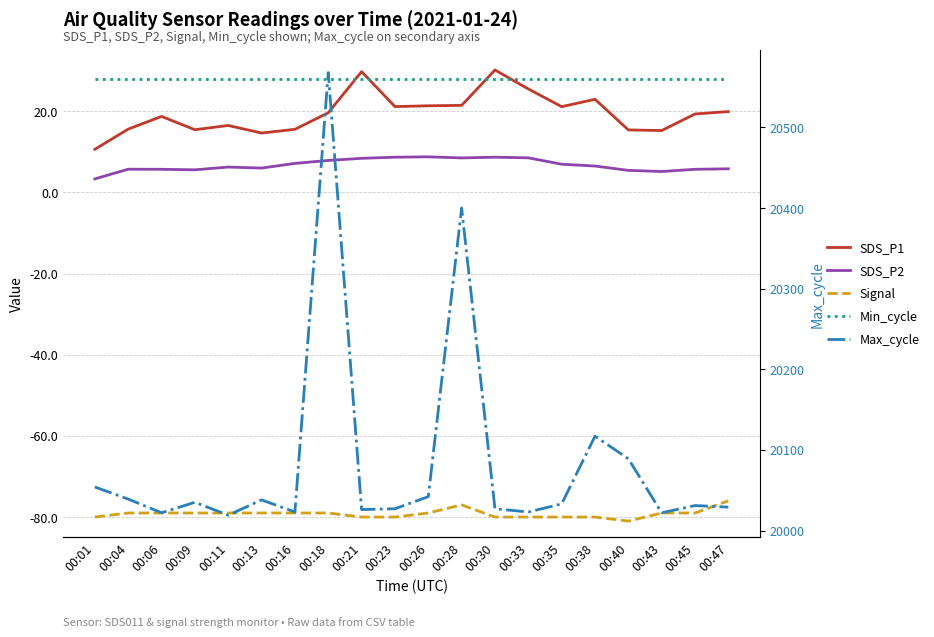

Is it true that SDS_P1 equals 19.6 at 00:18?

True